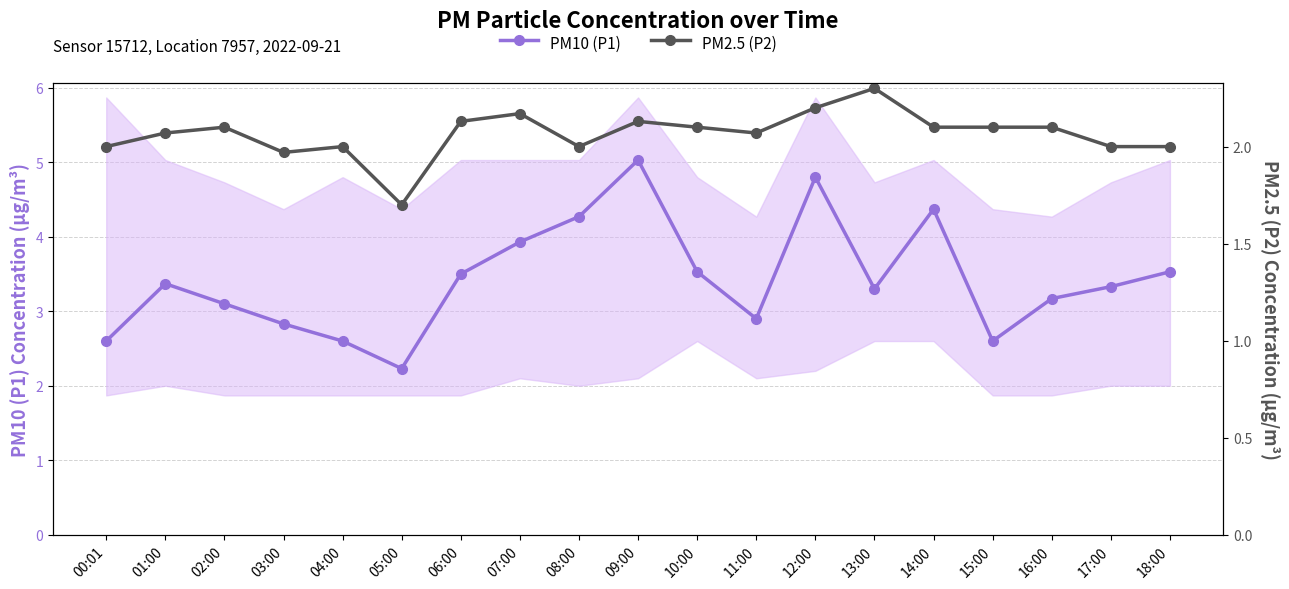

True or false: PM2.5 (P2) and PM10 (P1) cross at least once.

False